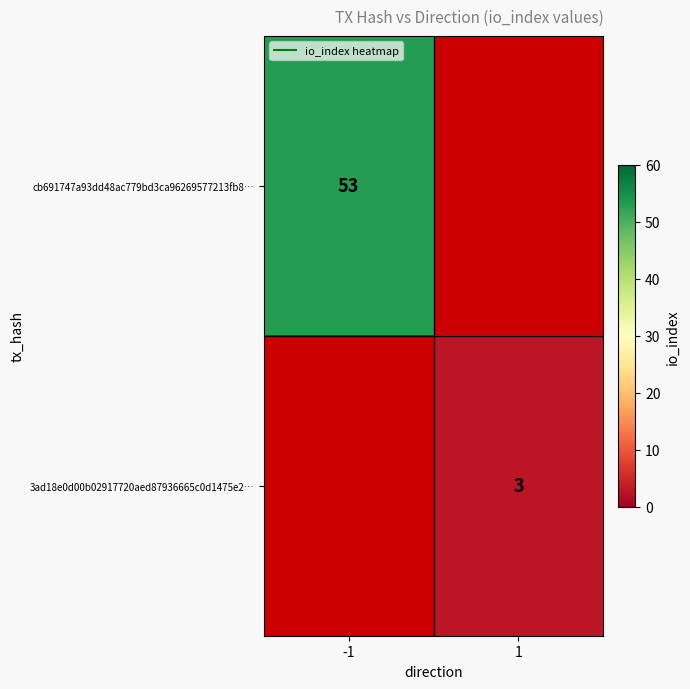

The value of cb691747a93dd48ac779bd3ca96269577213fb8… at -1 is 26.7. True or false?

False